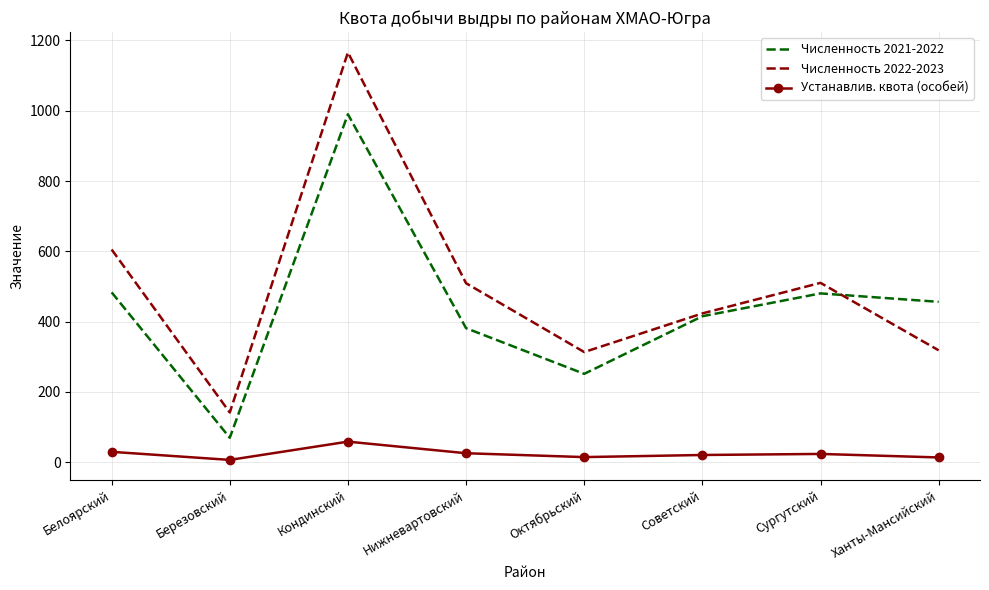

True or false: Численность 2021-2022 and Устанавлив. квота (особей) intersect in this chart.

False